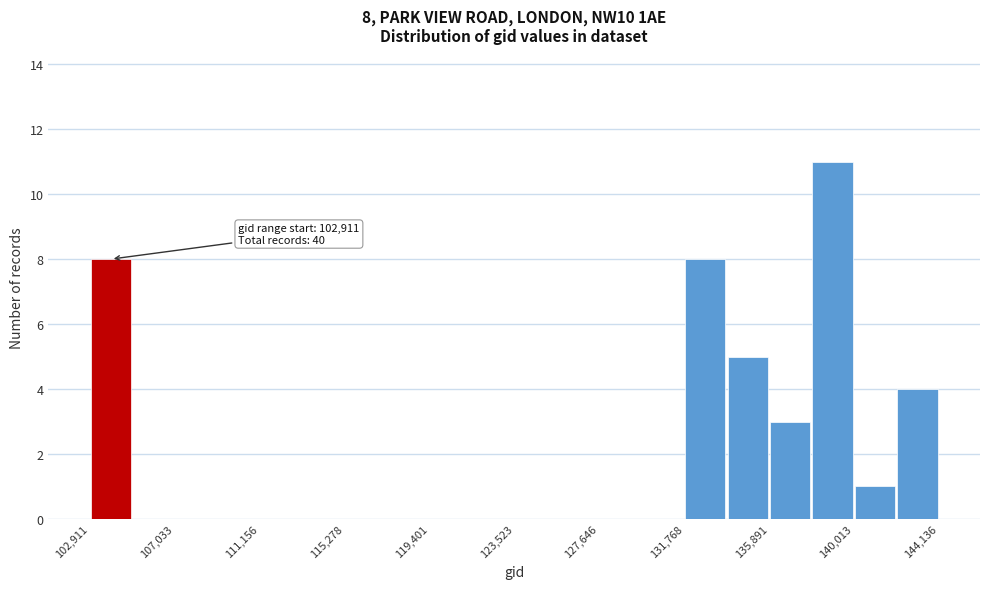

Which range on the x-axis has the tallest bar?

138000 to 140000